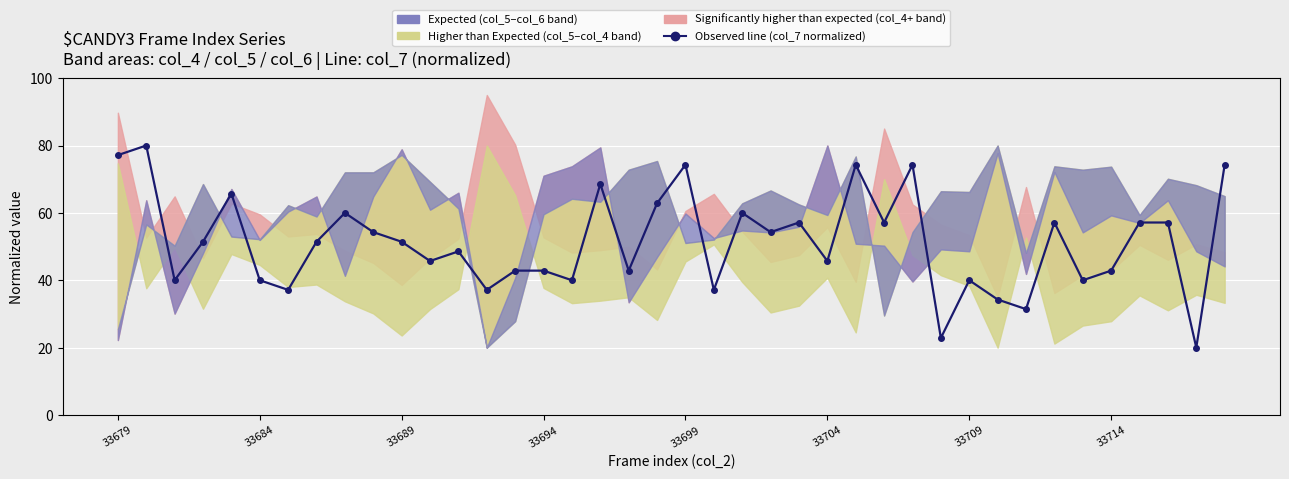

The value at 27 is 75.5. True or false?

False